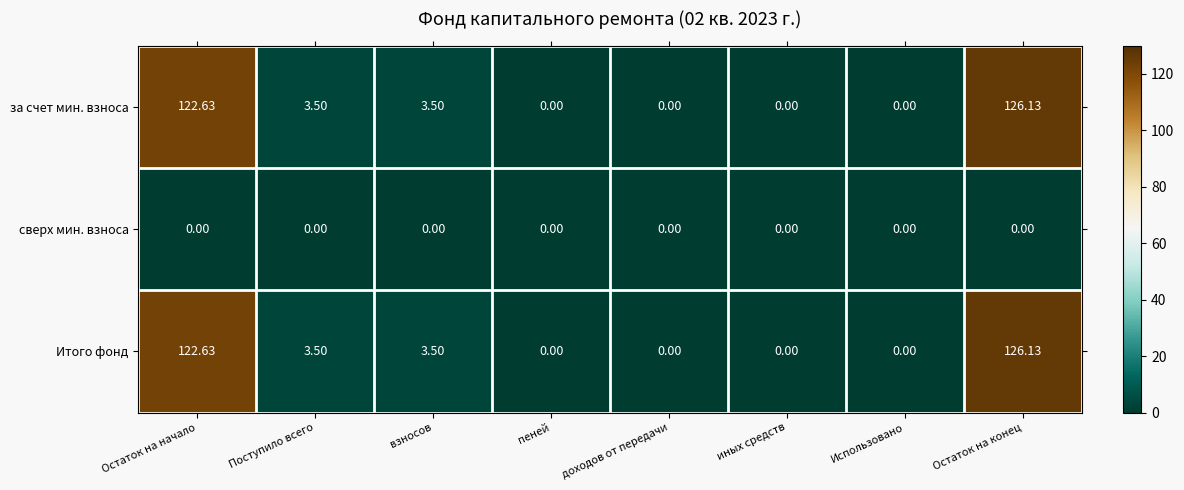

At which label does за счет мин. взноса first exceed 3?

Остаток на начало